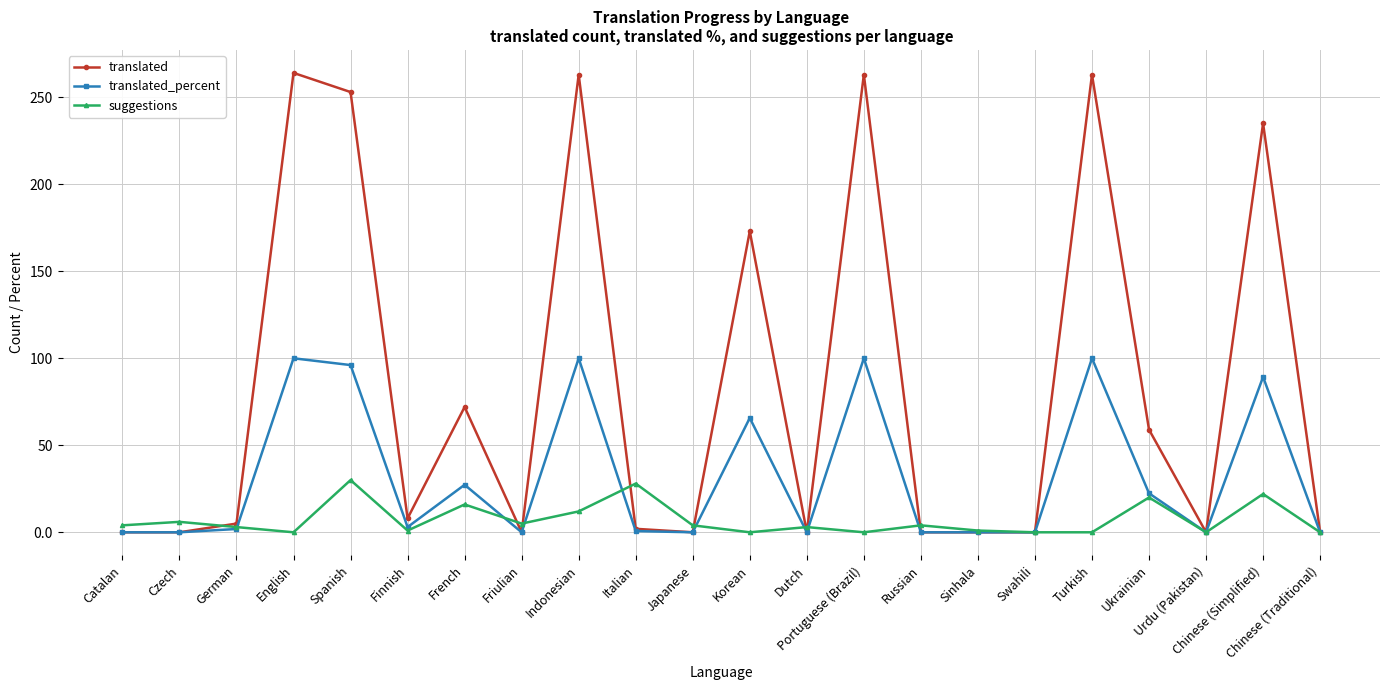

How many series are shown in this chart?

3